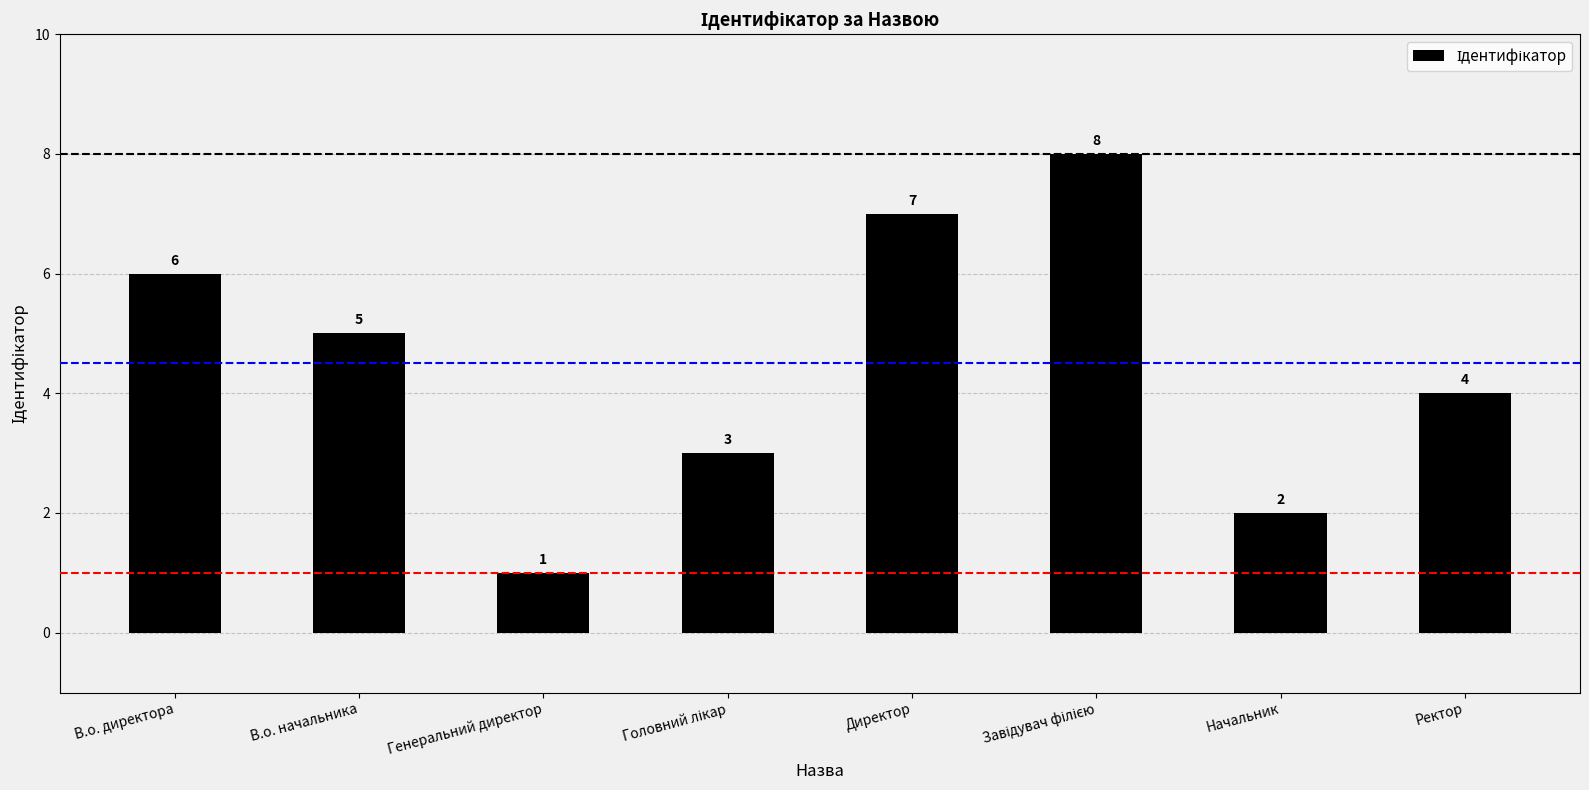

Reading right to left, list all the values displayed in this chart.

4	2	8	7	3	1	5	6